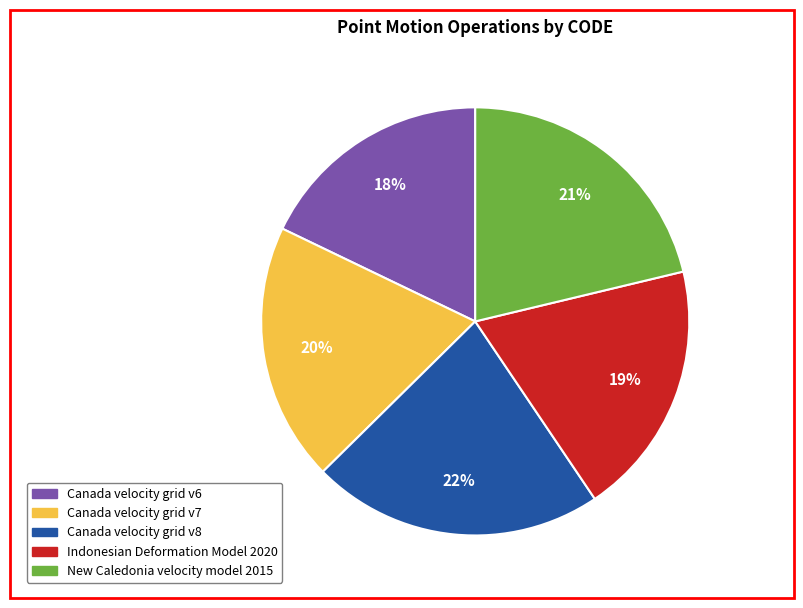

True or false: Indonesian Deformation Model 2020 accounts for 19% of the total.

True